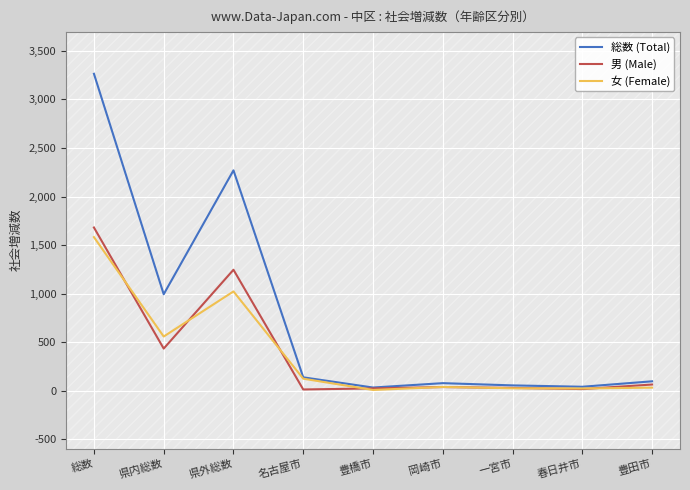

True or false: 総数 (Total) and 男 (Male) intersect in this chart.

False